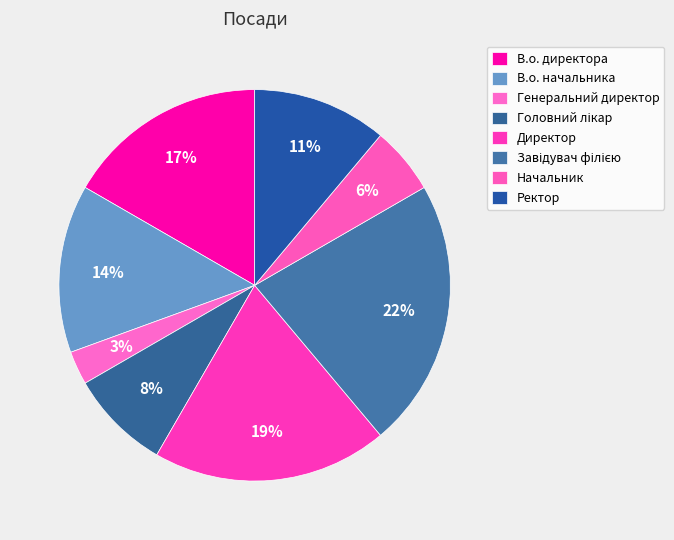

What is the ratio of the value at В.о. начальника to the value at В.о. директора?

0.8